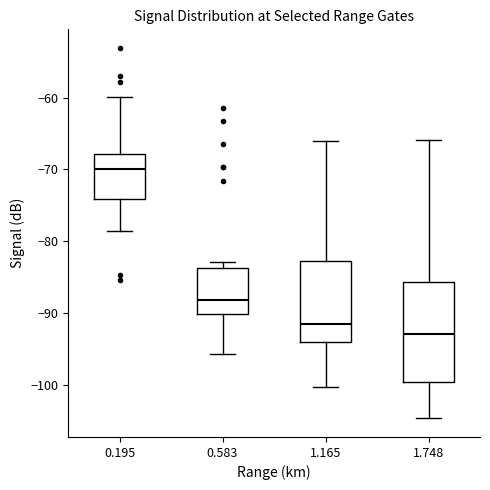

Where is the lower edge of the box at x = 1.748 on the y-axis? The values are not printed on the chart, so give them approximately, as read against the axis.

-100